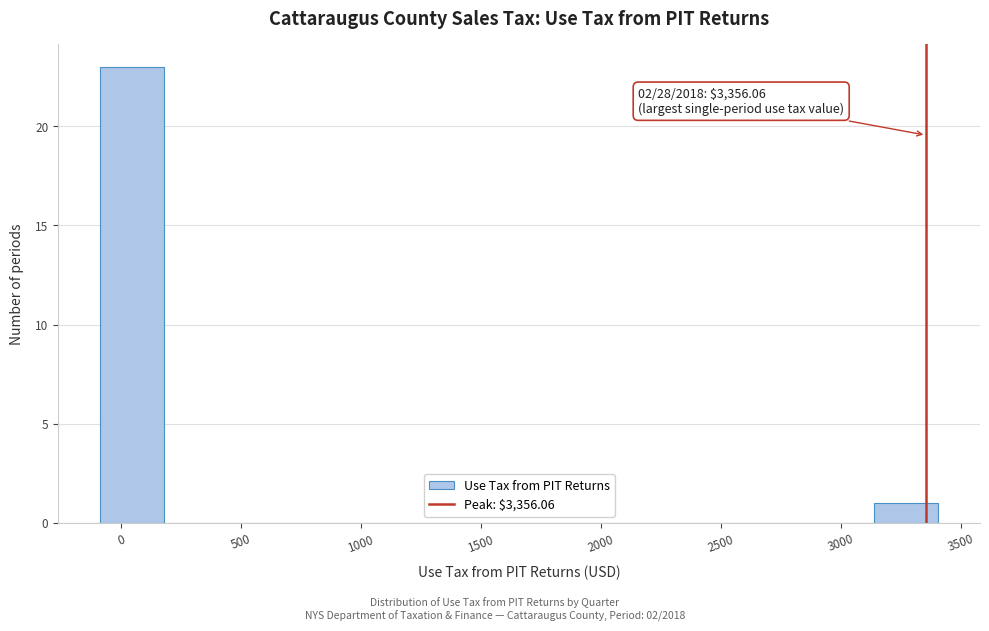

Which range on the x-axis has the tallest bar?

-100 to 200